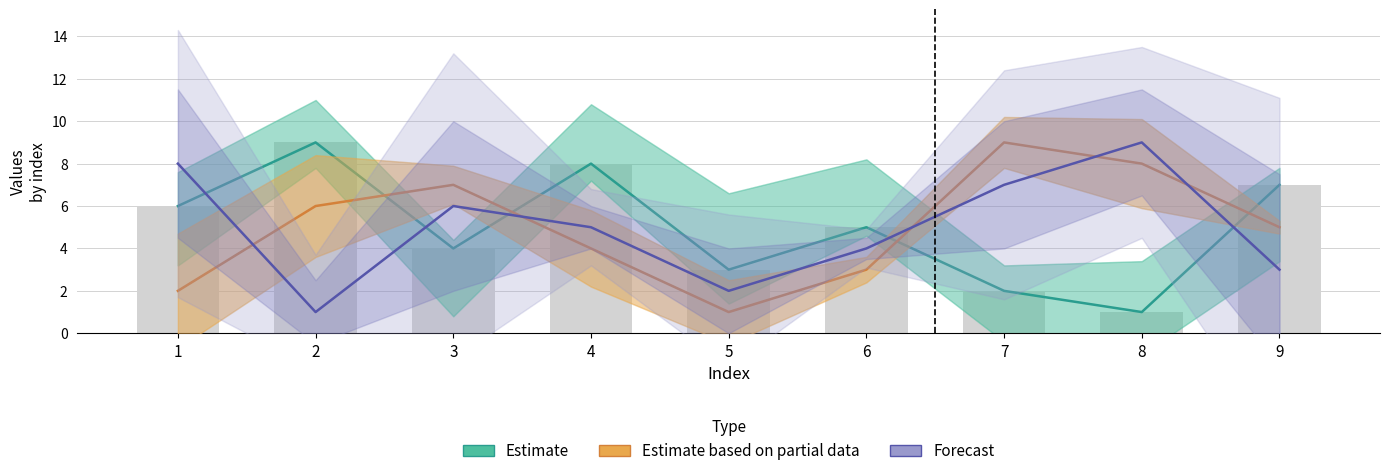

Count the number of categories in the chart.

9